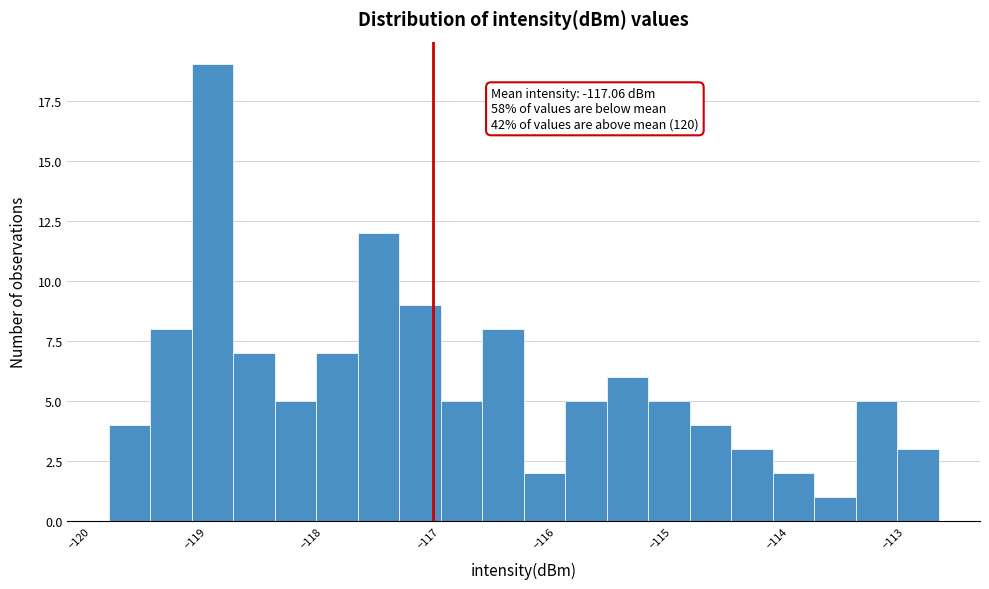

Read against the x-axis, roughly where is the centre of the tallest bar?

-119.0